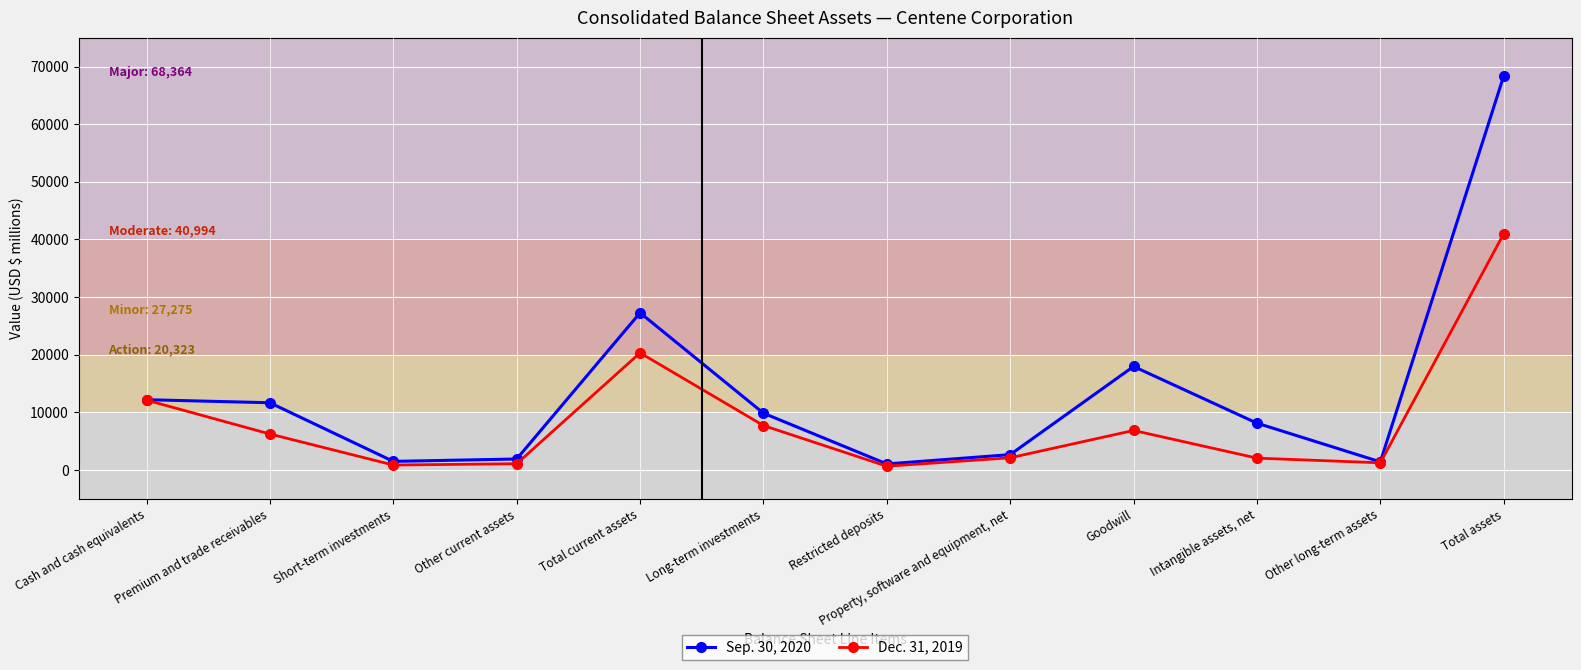

What is the sum of all Sep. 30, 2020 values?

164003